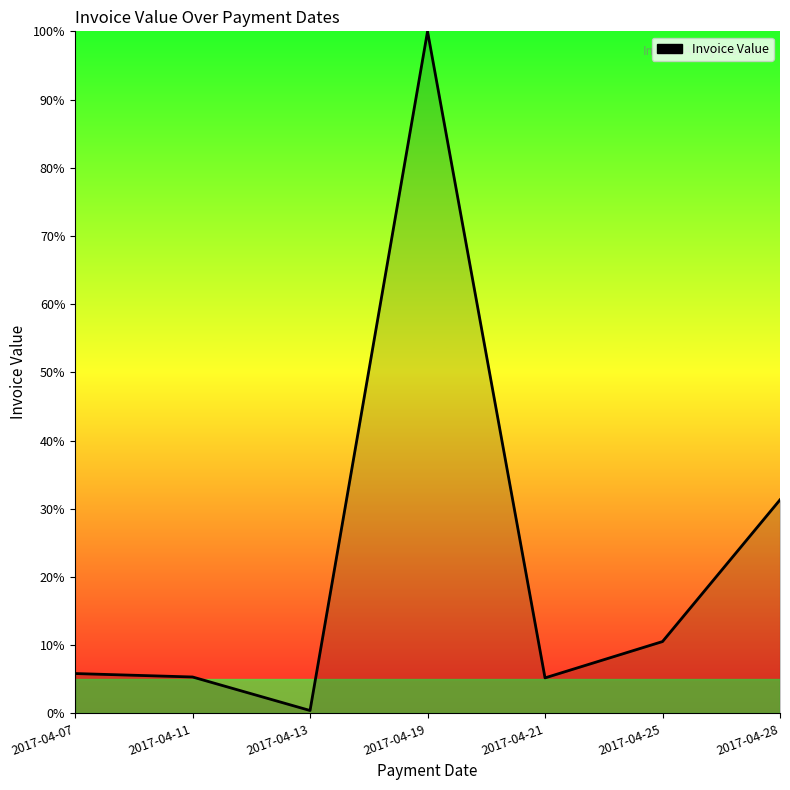

The value at 2017-04-11 is 5.3. True or false?

True